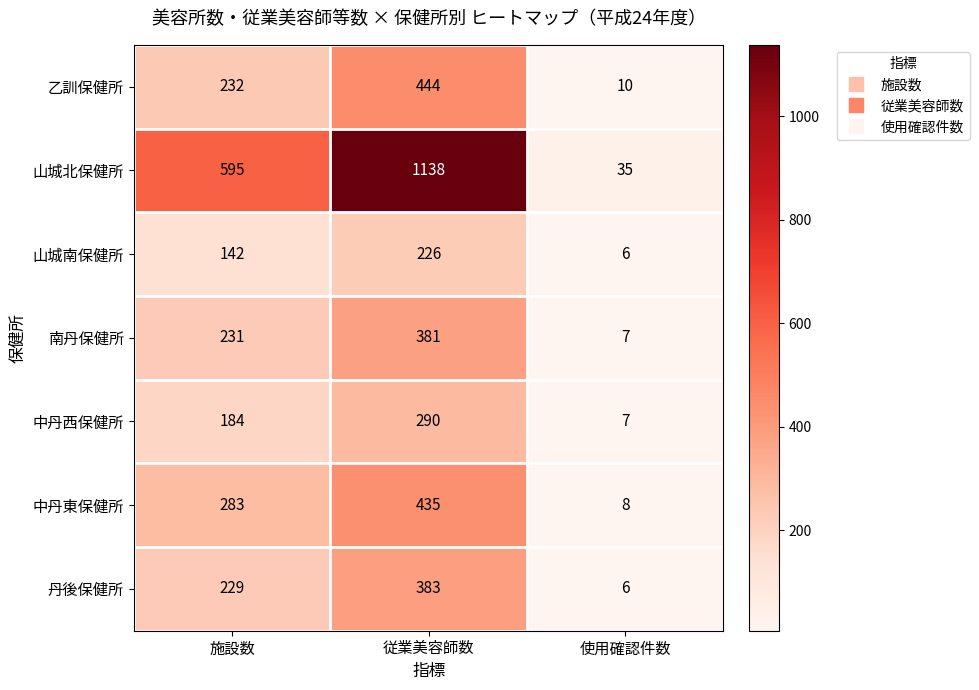

How many series are shown in this chart?

7